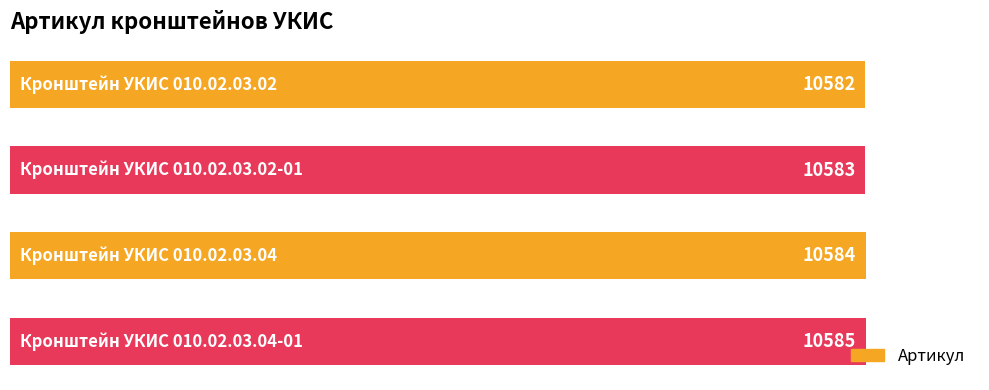

What is the difference between the maximum and minimum values?

3